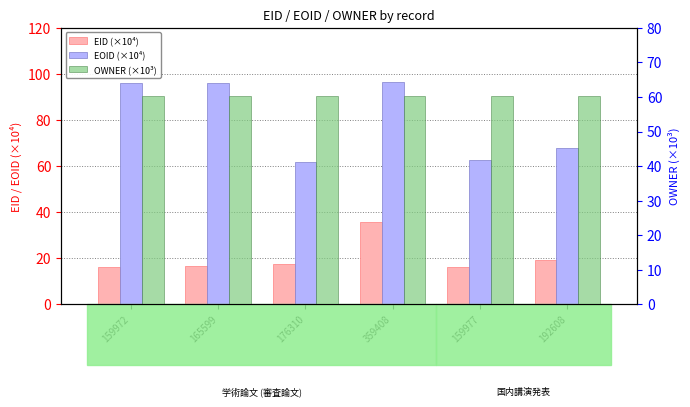

Where does the EID (×10⁴) series first go above 17?

176310